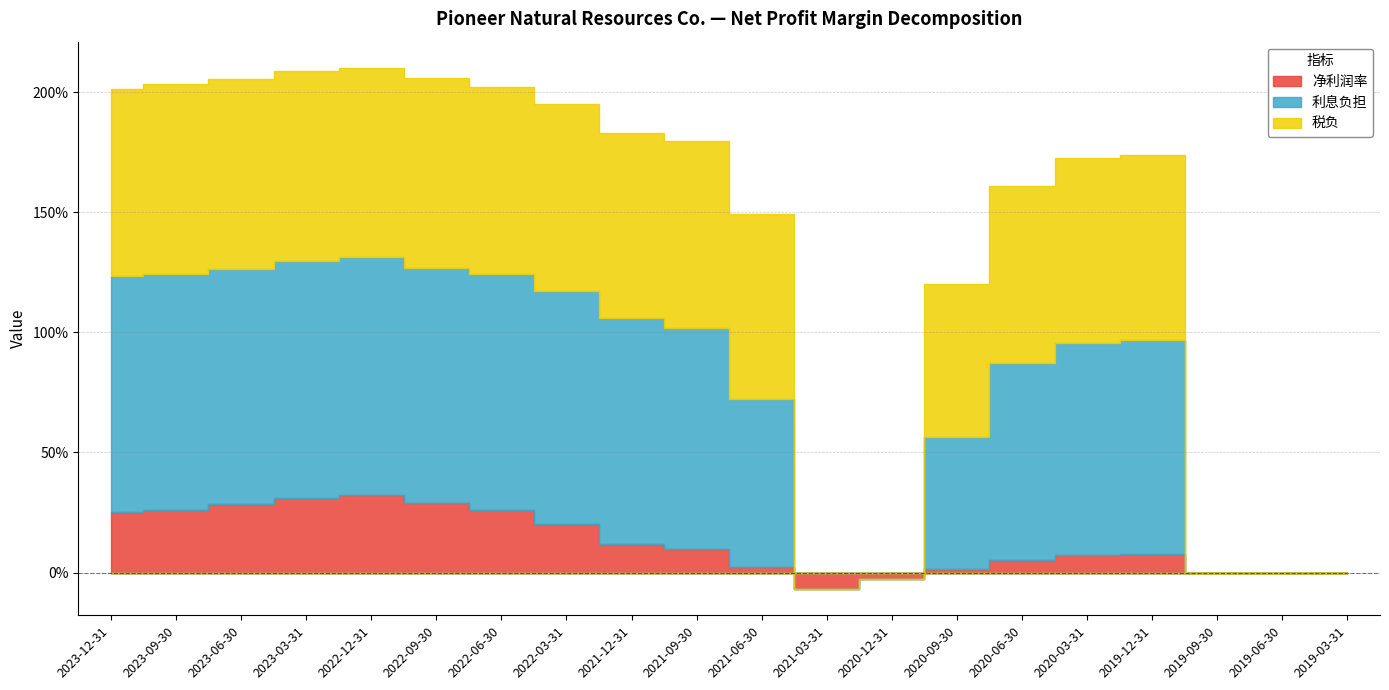

What is the value of the 净利润率 point at the 6th from the left?

0.3